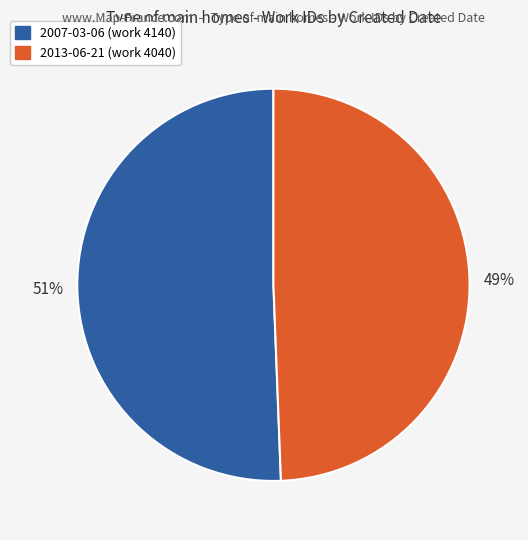

What is the largest slice in the pie chart?

2007-03-06 (work 4140)